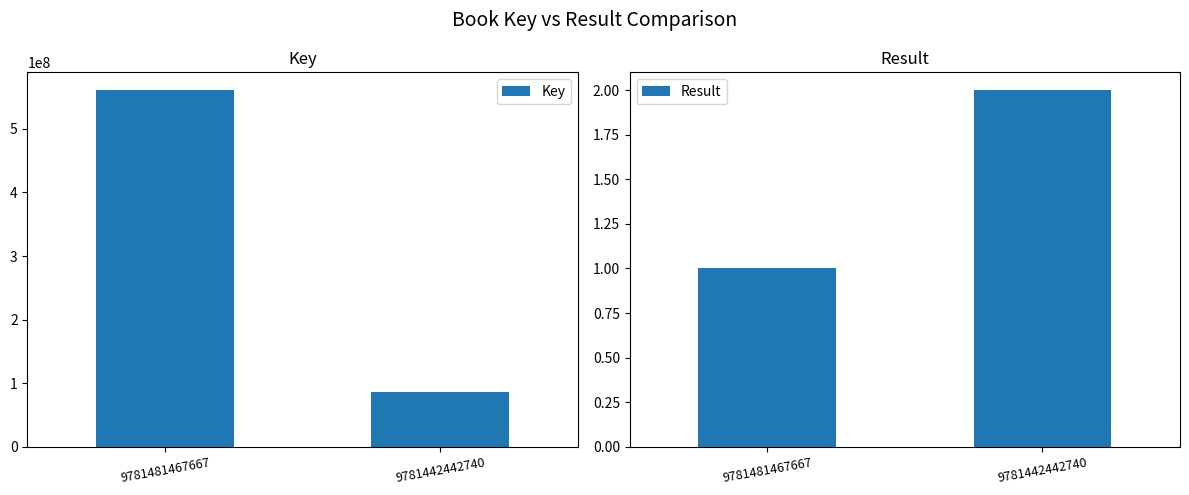

What is the sum of all Result values?

3